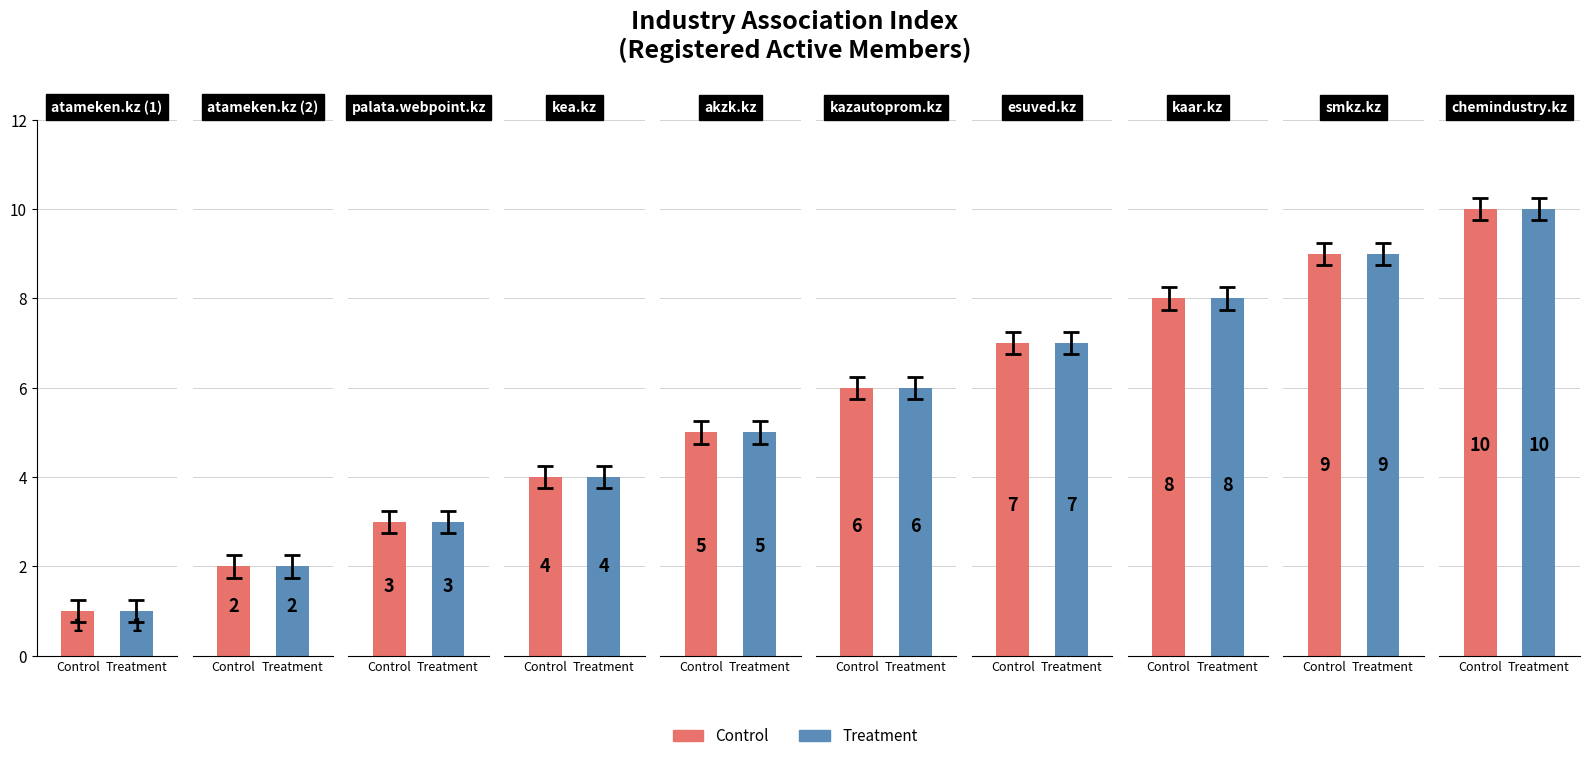

What is the difference between the second highest and minimum values?

8